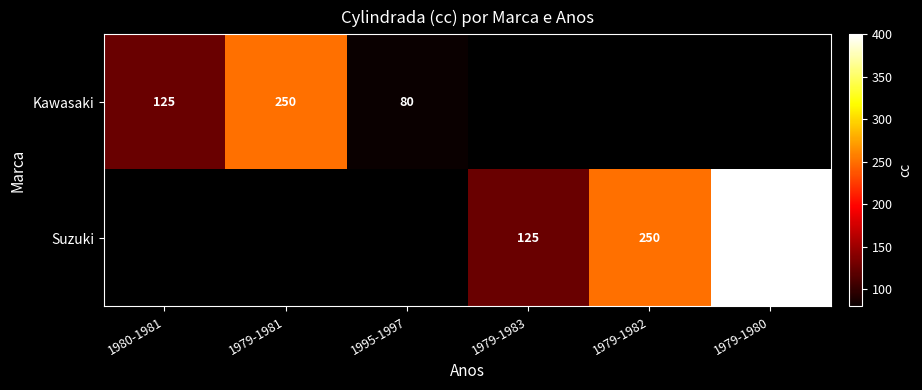

True or false: Suzuki has a value of 544 at 1979-1980.

False